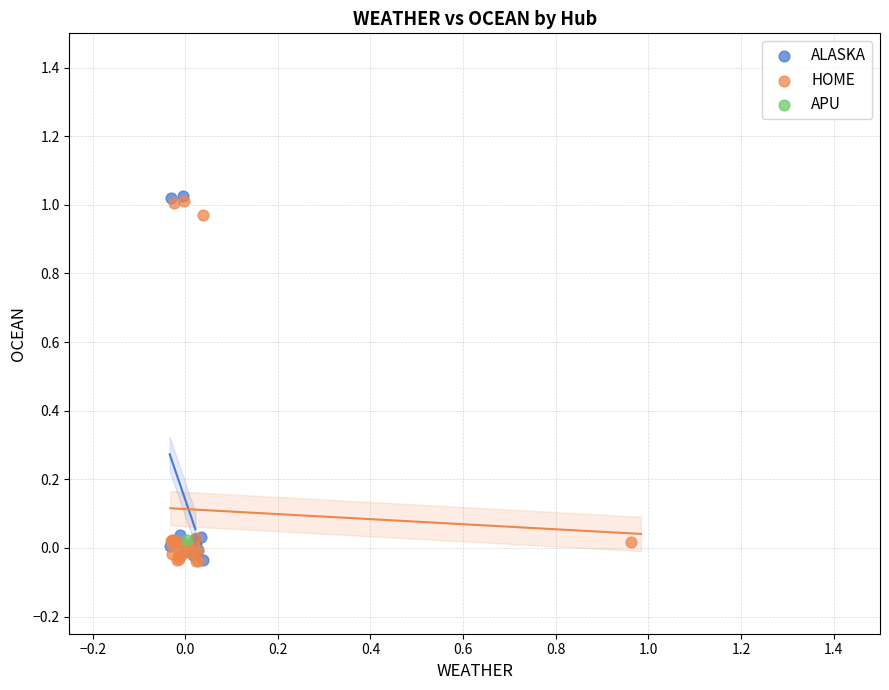

What are all the series names shown in the legend?

ALASKA, HOME, APU